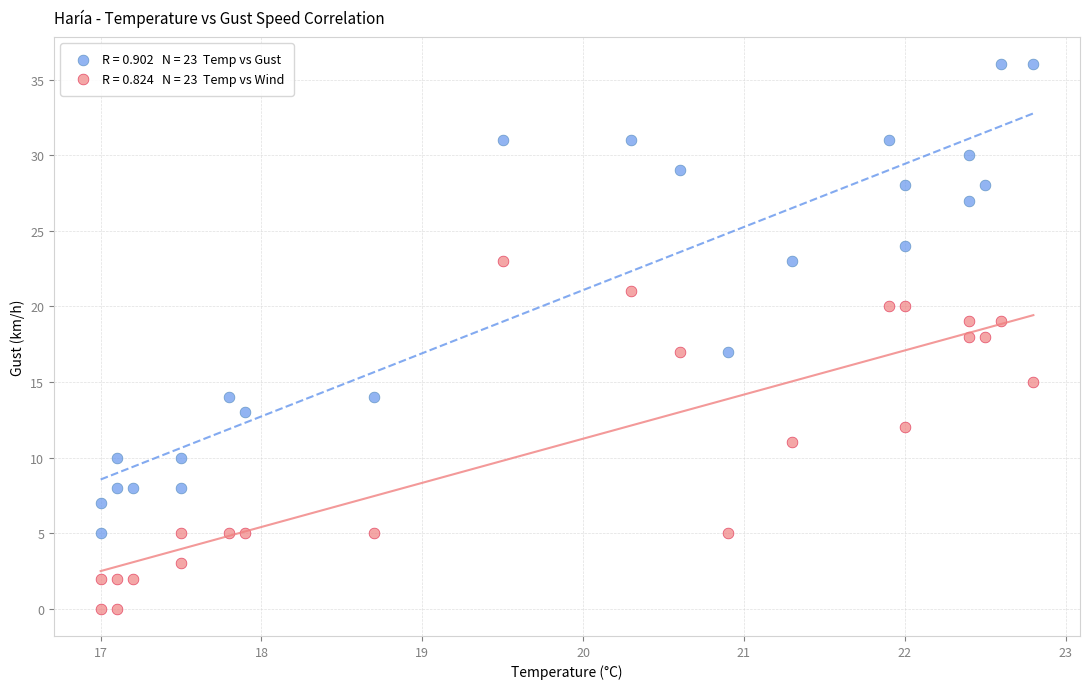

Across all data points, what is the range of Y values (max minus min)?

36